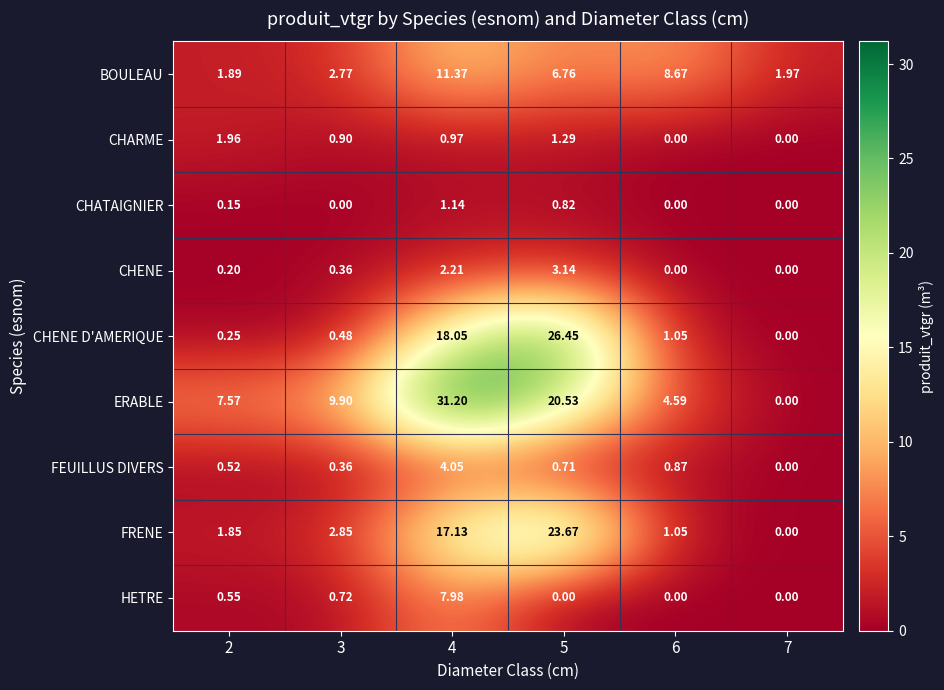

Which series has the largest range (max minus min)?

ERABLE